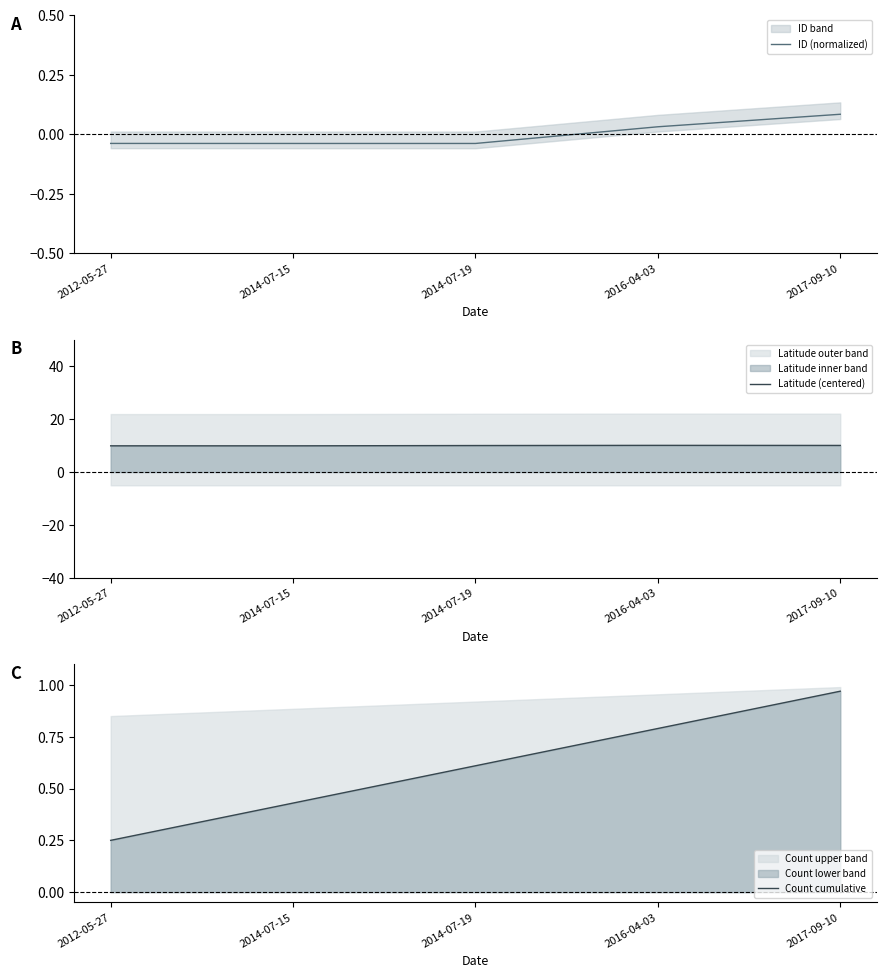

What is the difference between the highest and lowest values at 2014-07-19?

10.1